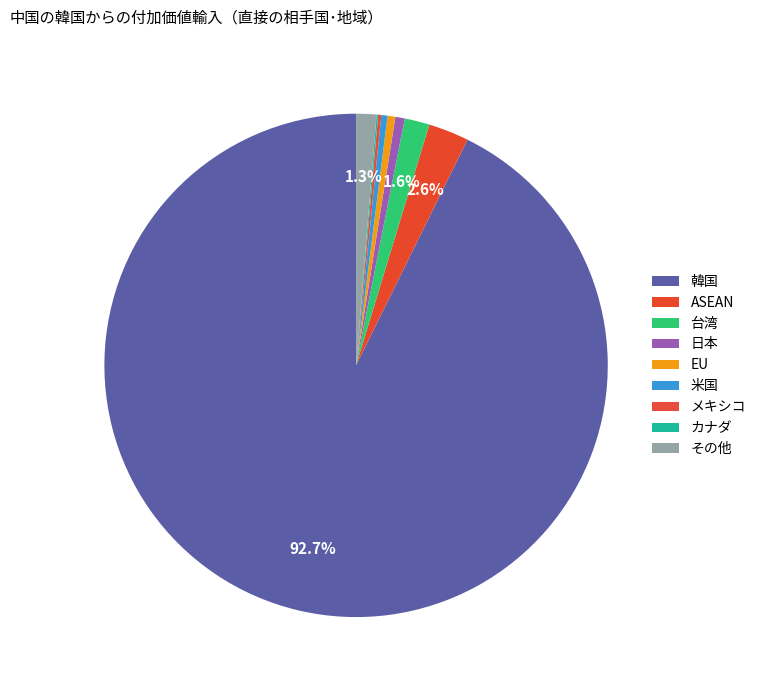

The 韓国 slice represents 93% of the pie. True or false?

True